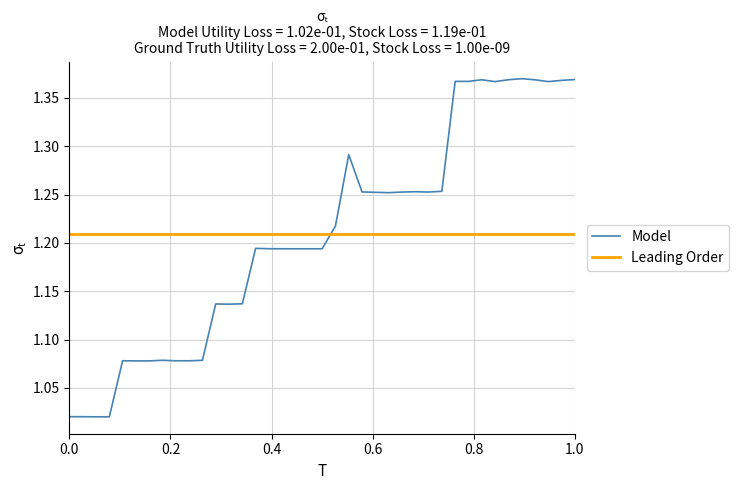

Which series has the largest range (max minus min)?

Model